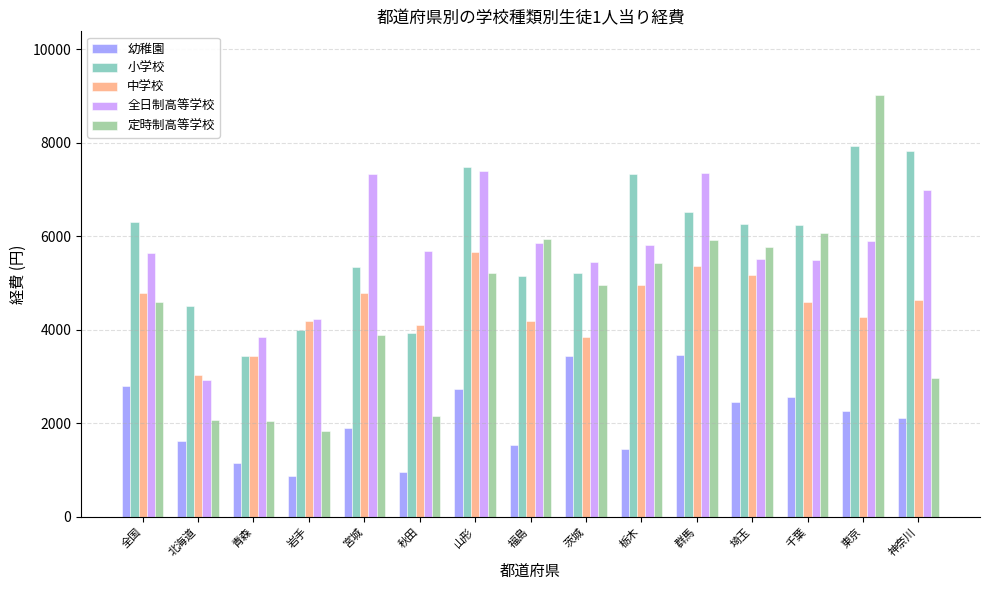

What is the difference between the second highest and minimum values in the 全日制高等学校 series?

4426